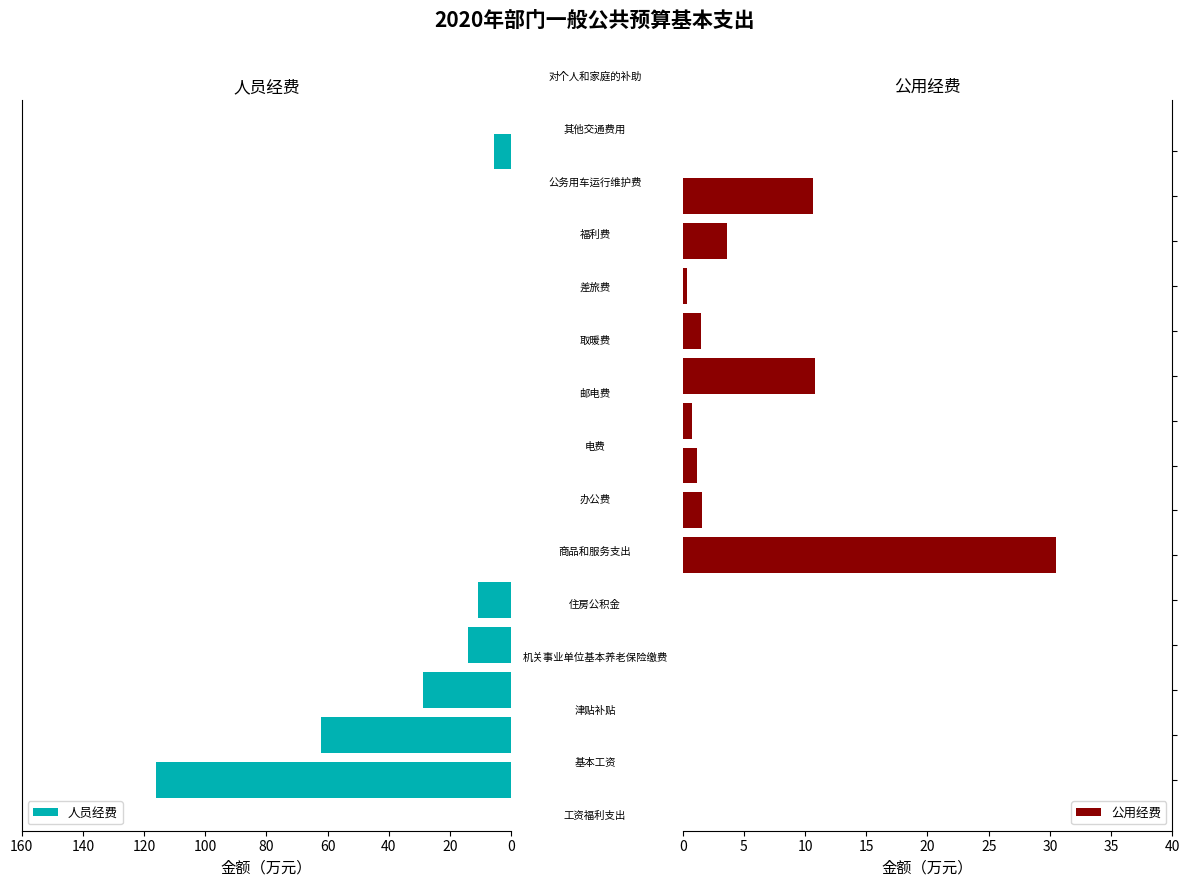

Which series has the widest spread of values?

人员经费